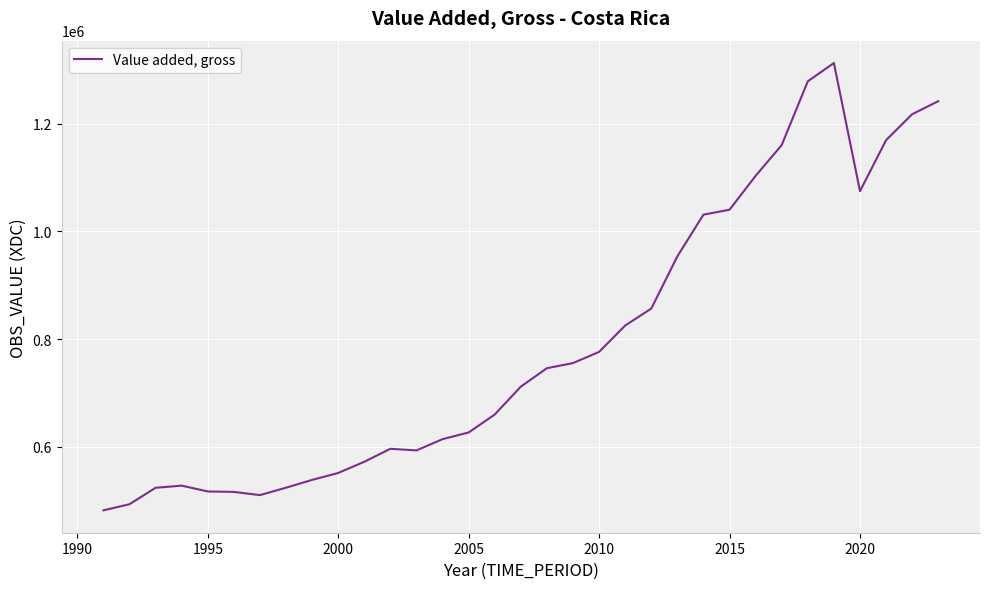

What is the smallest value displayed?

481655